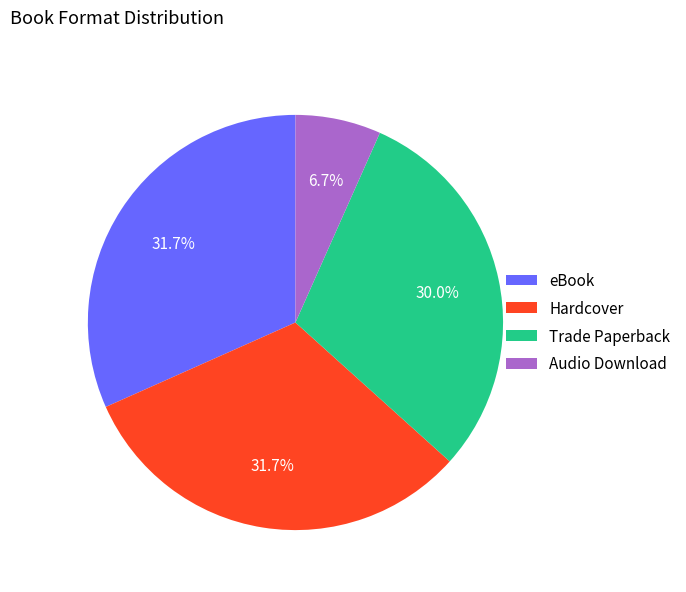

How many segments does this pie chart have?

4